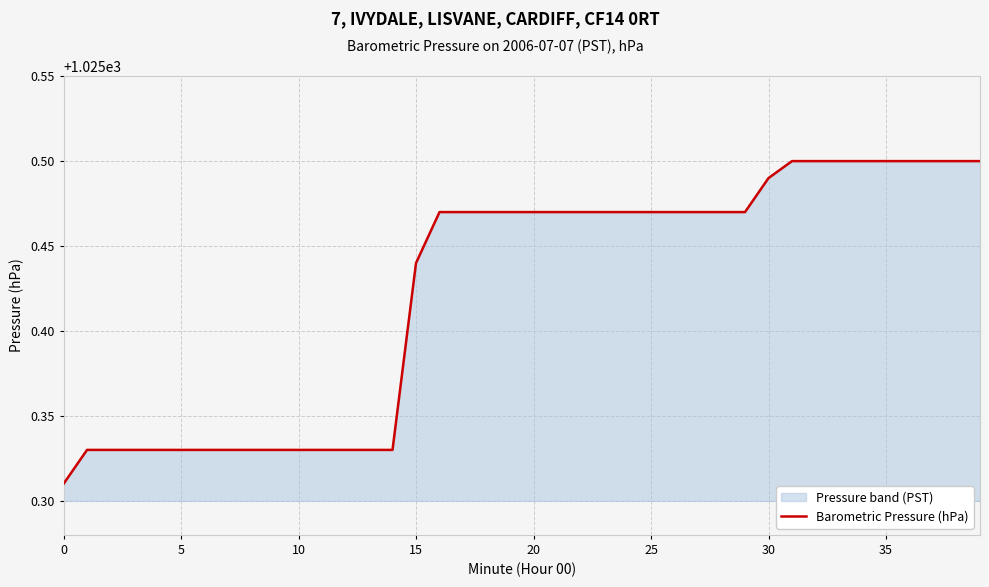

Where is the data nearest to the value 1025?

0